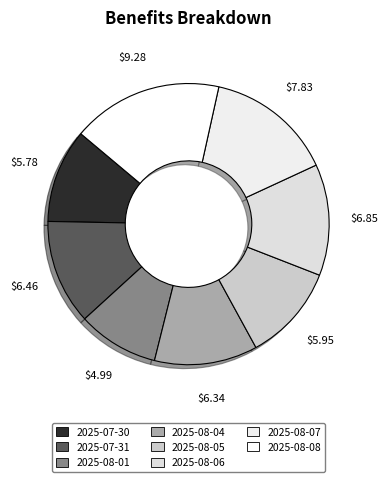

Does 2025-08-01 represent more than half of the total?

No